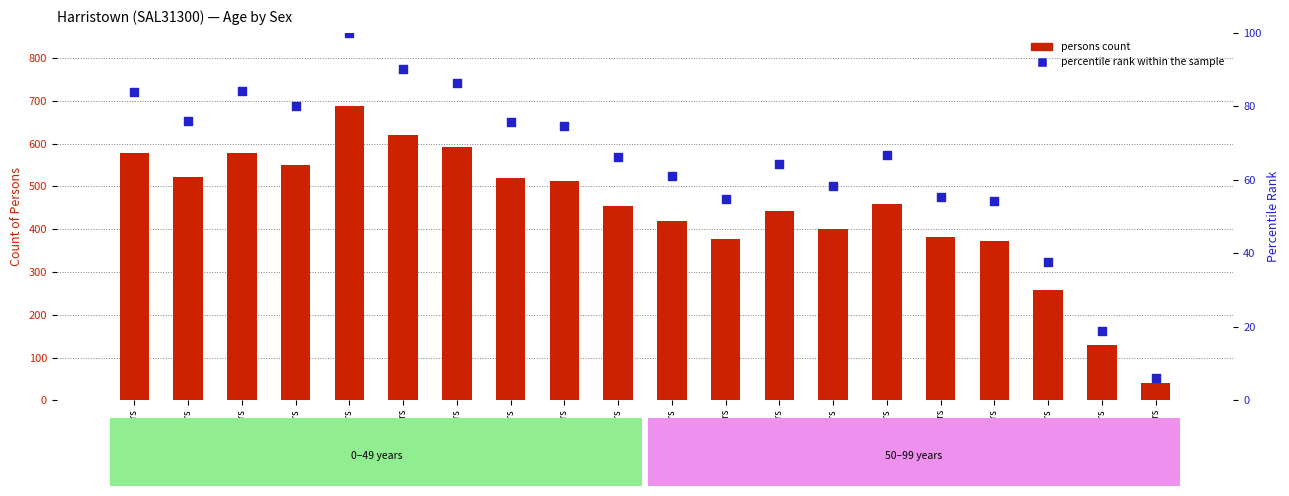

Which series contains the highest Y value?

persons count